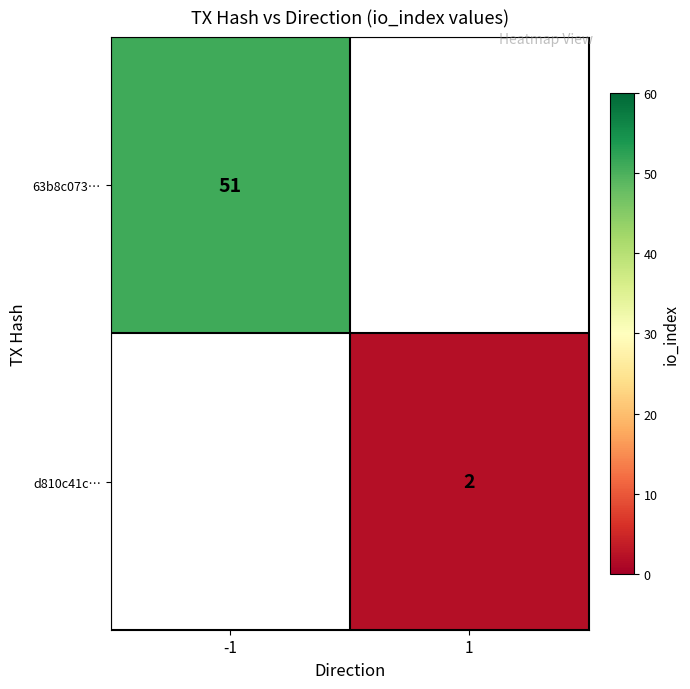

How many distinct data groups are displayed?

2